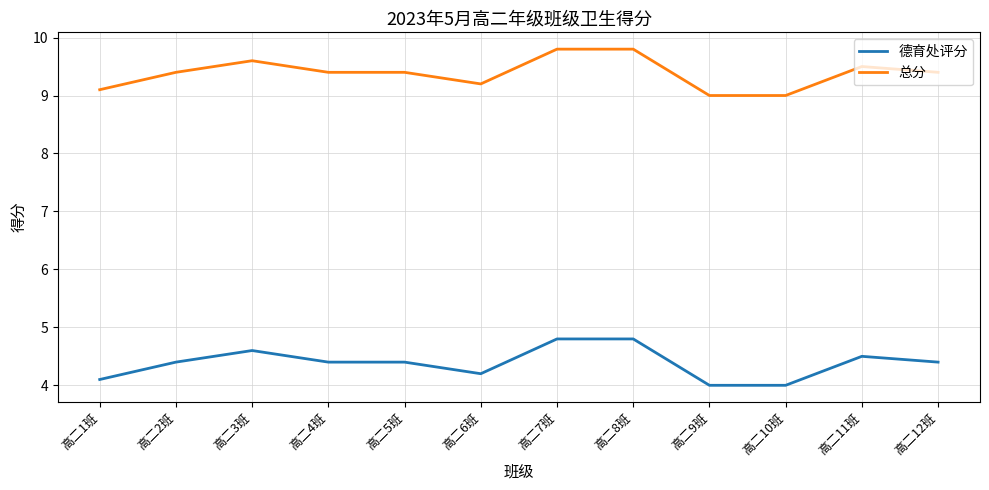

True or false: 总分 has a value of 17.5 at 高二7班.

False